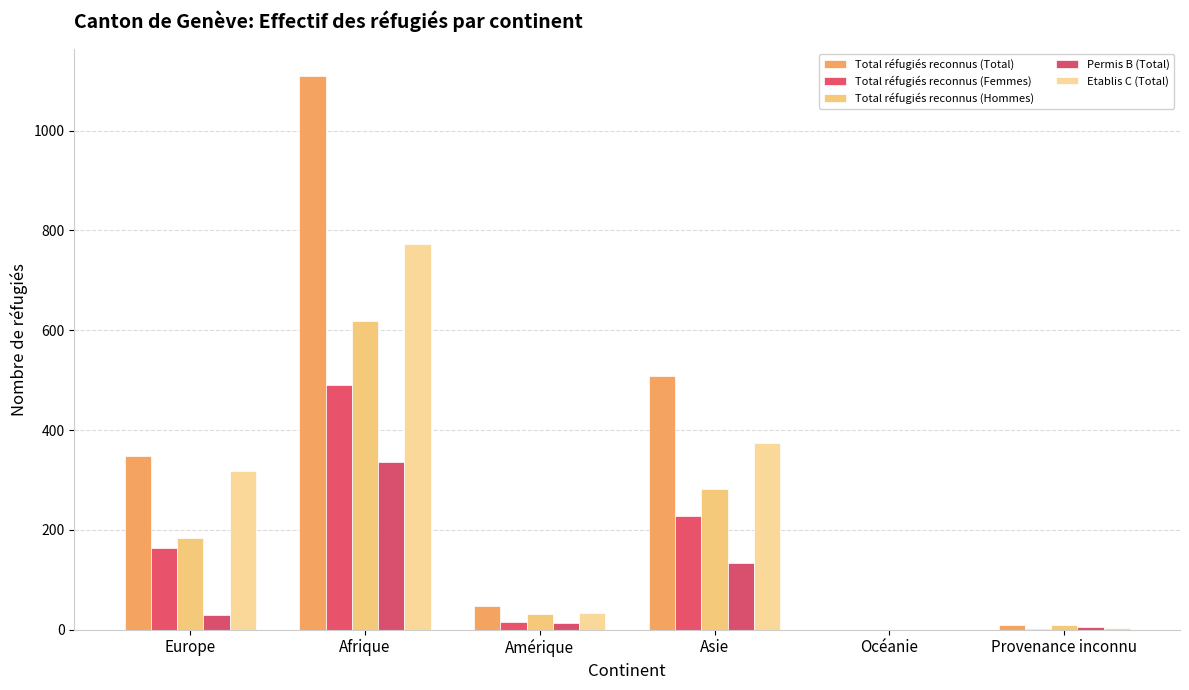

At which category is the sum across all series the highest?

Afrique